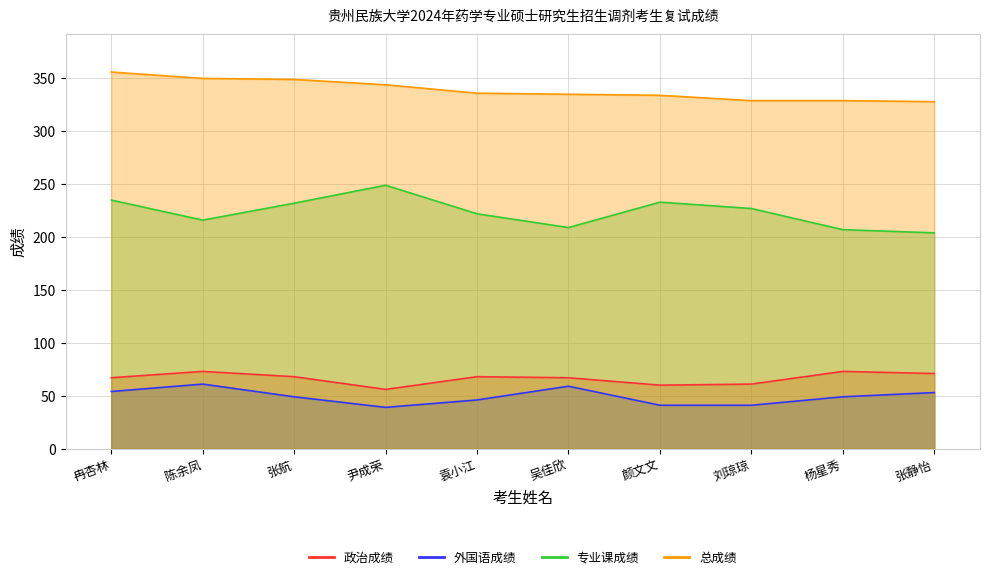

How many lines are shown in the chart?

4